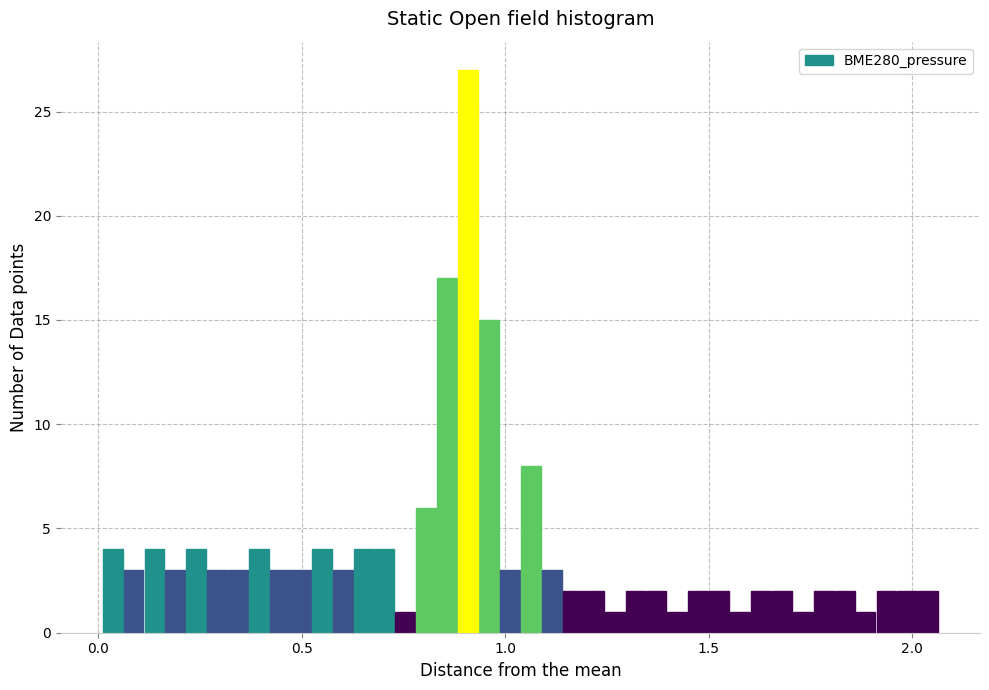

Read against the x-axis, roughly where is the centre of the tallest bar?

0.90